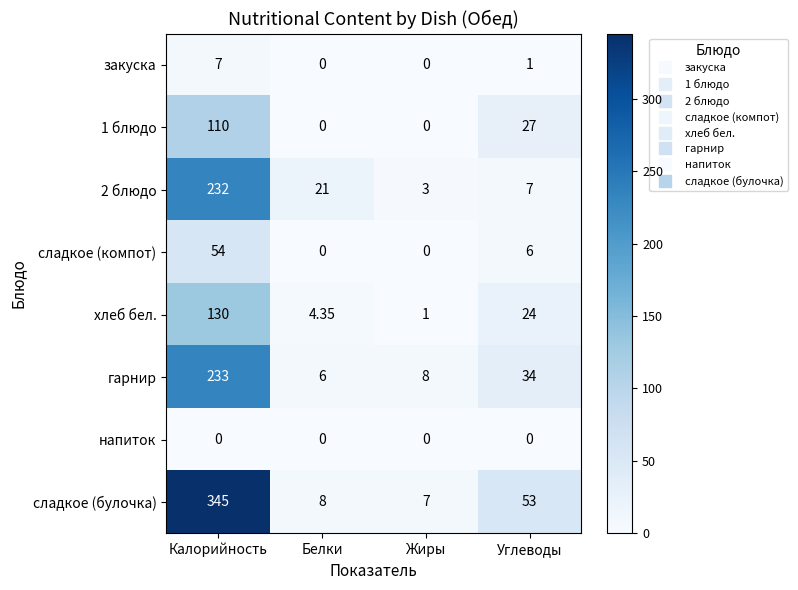

Which series has the largest total across all categories?

сладкое (булочка)